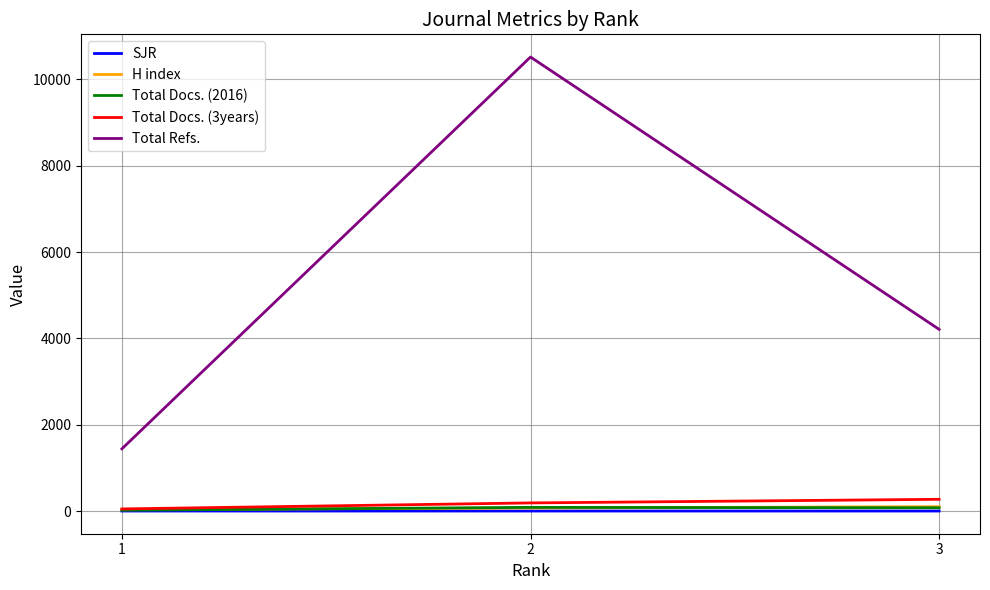

What is the difference between the maximum and second lowest values in the Total Refs. series?

6308.0